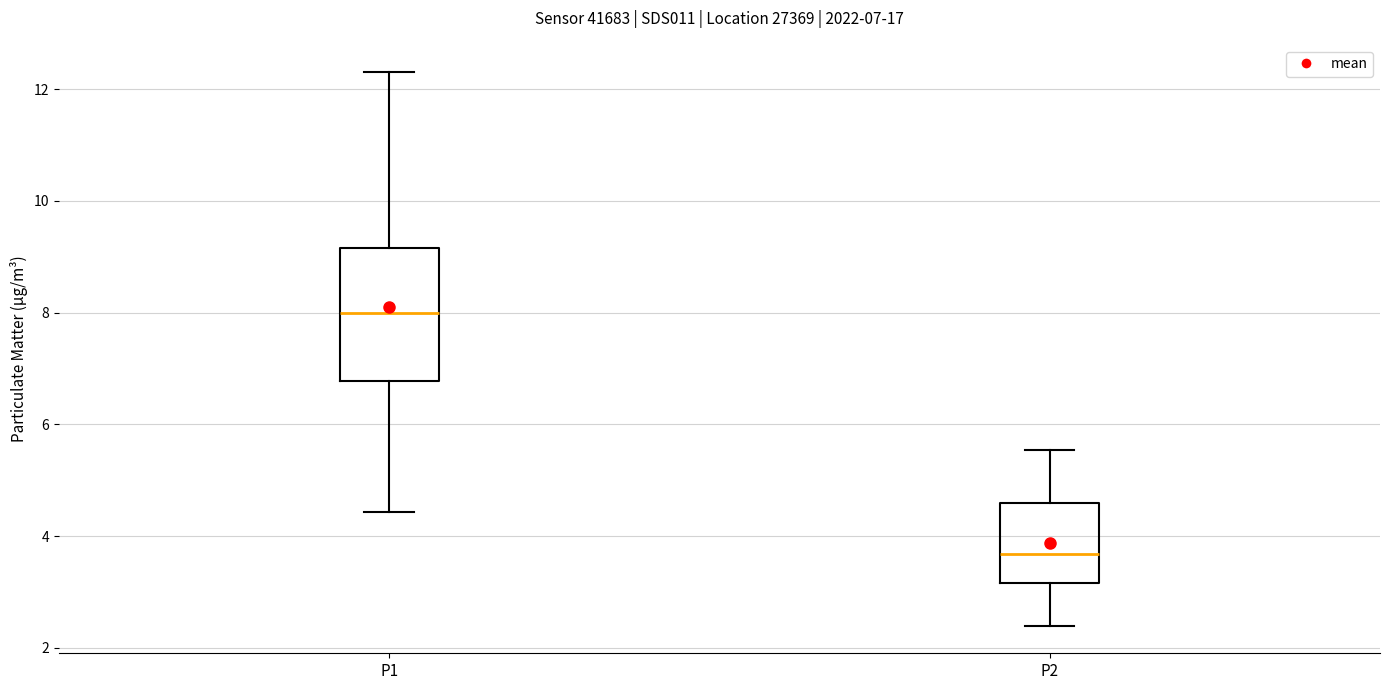

Which box's median line is the highest?

P1